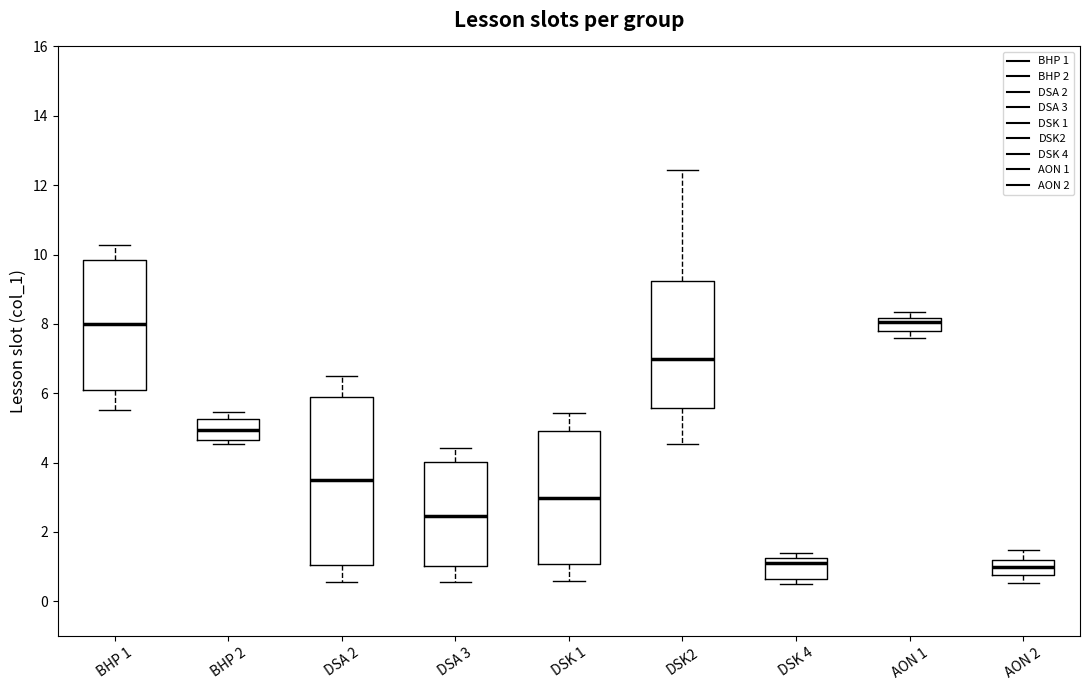

Reading left to right, read every box against the y-axis: the position of its median line, the range the box covers, and the ends of its whiskers. The values are not printed on the chart, so give them approximately, as read against the axis.

BHP 1: median 8.0, box 6.0 to 9.8, whiskers 5.6 to 10.2
BHP 2: median 5.0, box 4.6 to 5.2, whiskers 4.6 (just below the box's lower edge) to 5.4
DSA 2: median 3.4, box 1.0 to 5.8, whiskers 0.6 to 6.4
DSA 3: median 2.4, box 1.0 to 4.0, whiskers 0.6 to 4.4
DSK 1: median 3.0, box 1.0 to 4.8, whiskers 0.6 to 5.4
DSK2: median 7.0, box 5.6 to 9.2, whiskers 4.6 to 12.4
DSK 4: median 1.2 (just below the box's upper edge), box 0.6 to 1.2, whiskers 0.6 (just below the box's lower edge) to 1.4
AON 1: median 8.0, box 7.8 to 8.2, whiskers 7.6 to 8.4
AON 2: median 1.0, box 0.8 to 1.2, whiskers 0.6 to 1.4